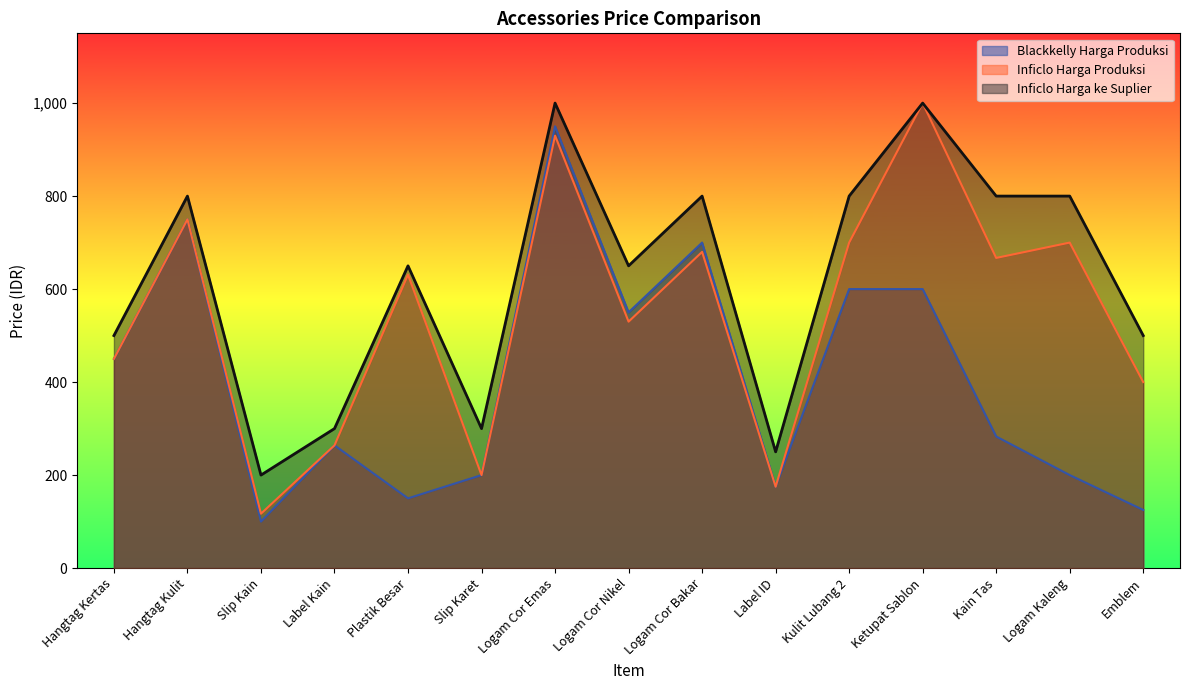

What is the average value of the Inficlo Harga ke Suplier series?

623